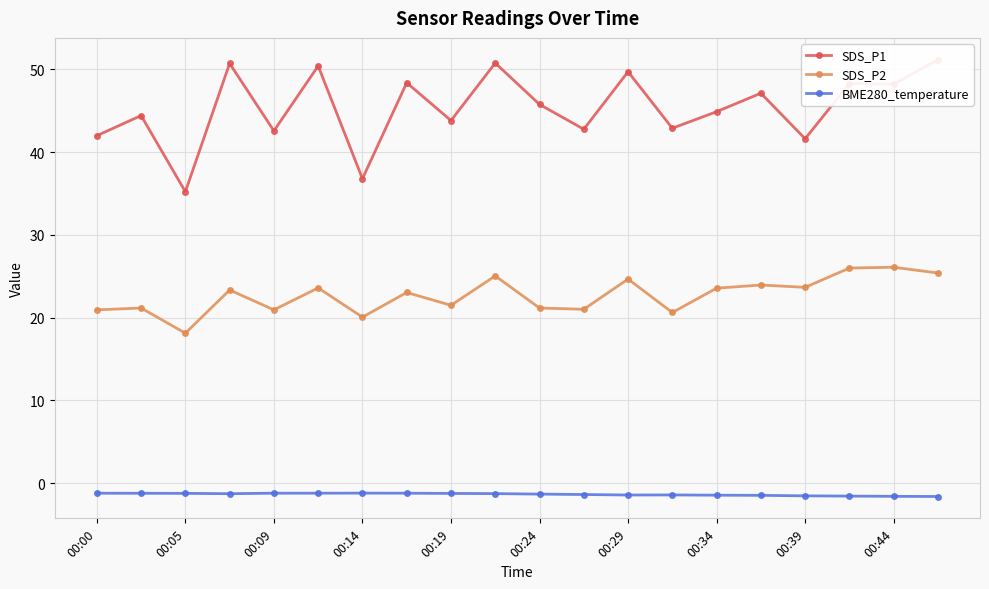

How many lines are shown in the chart?

3